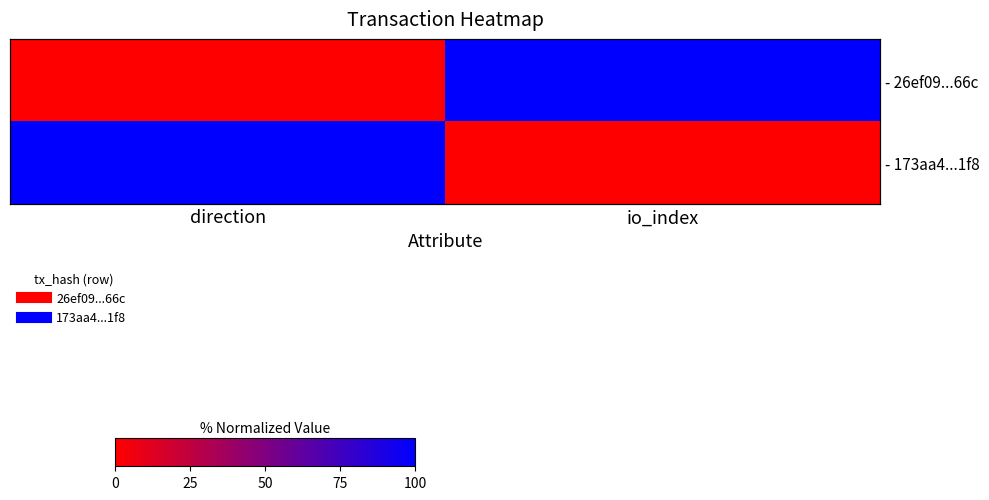

At which category is the sum across all series the highest?

direction